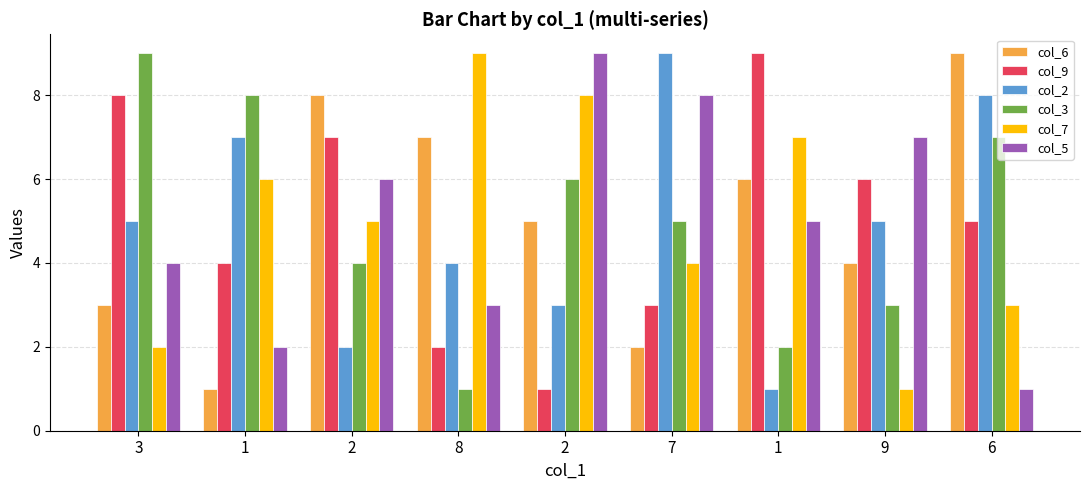

Between 1 and 1, which series saw the biggest shift?

col_2